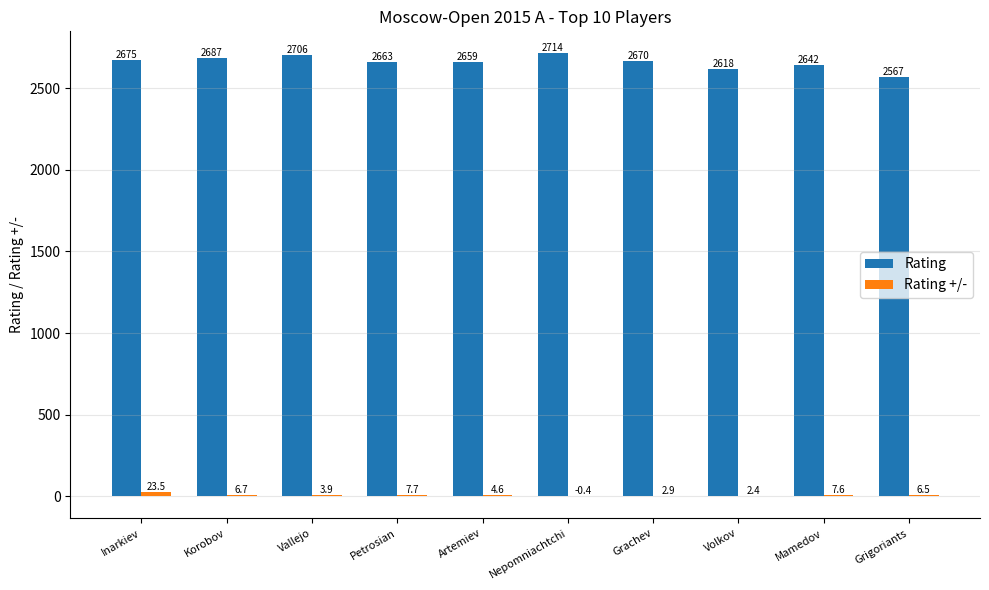

Which series changed the most between Korobov and Grachev?

Rating